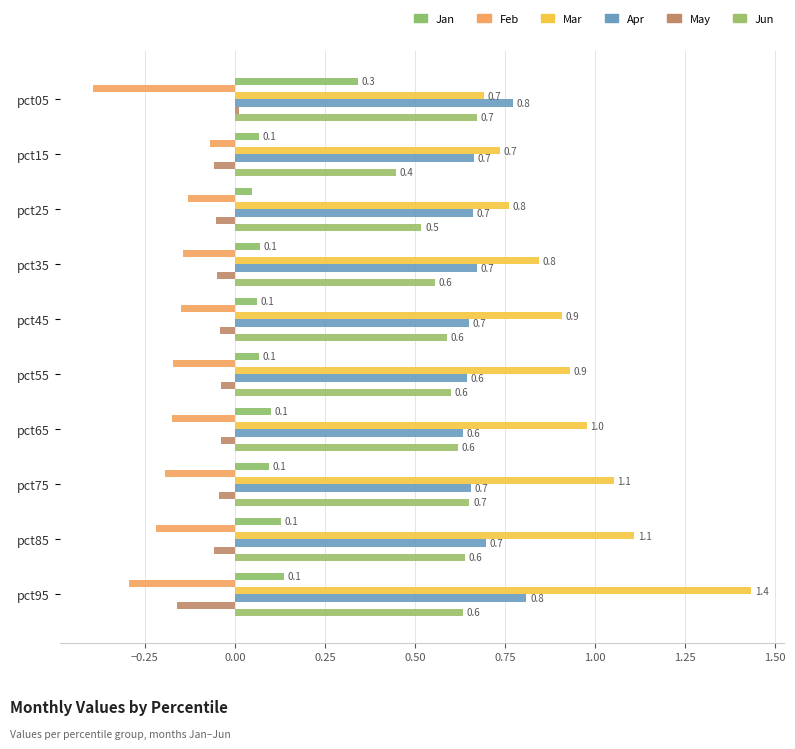

How many series are shown in this chart?

6